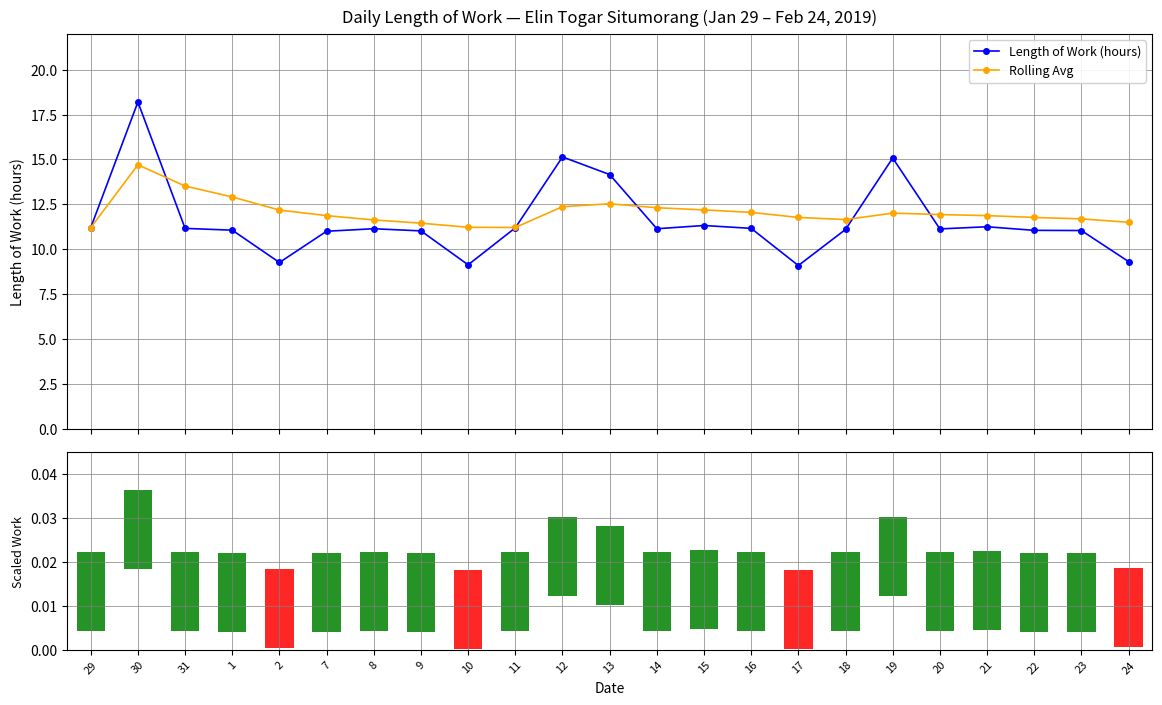

What is the sum of the Rolling Avg values at 17 and 21?

23.6